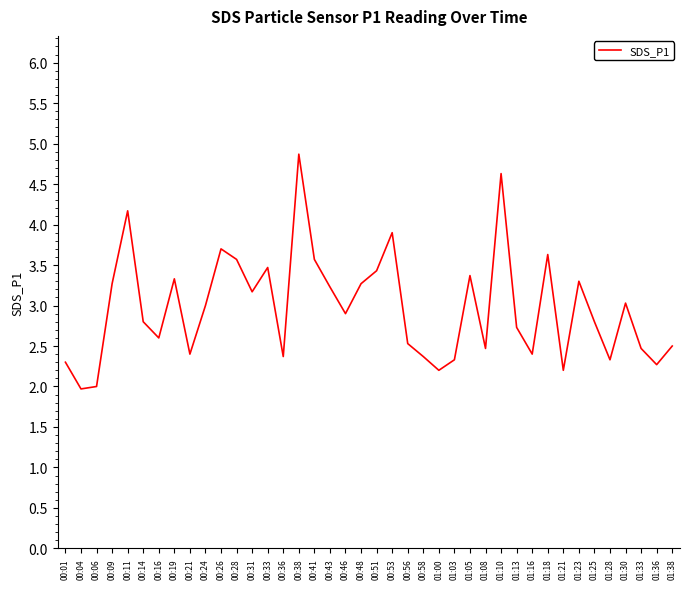

What is the minimum value shown in the chart?

2.0